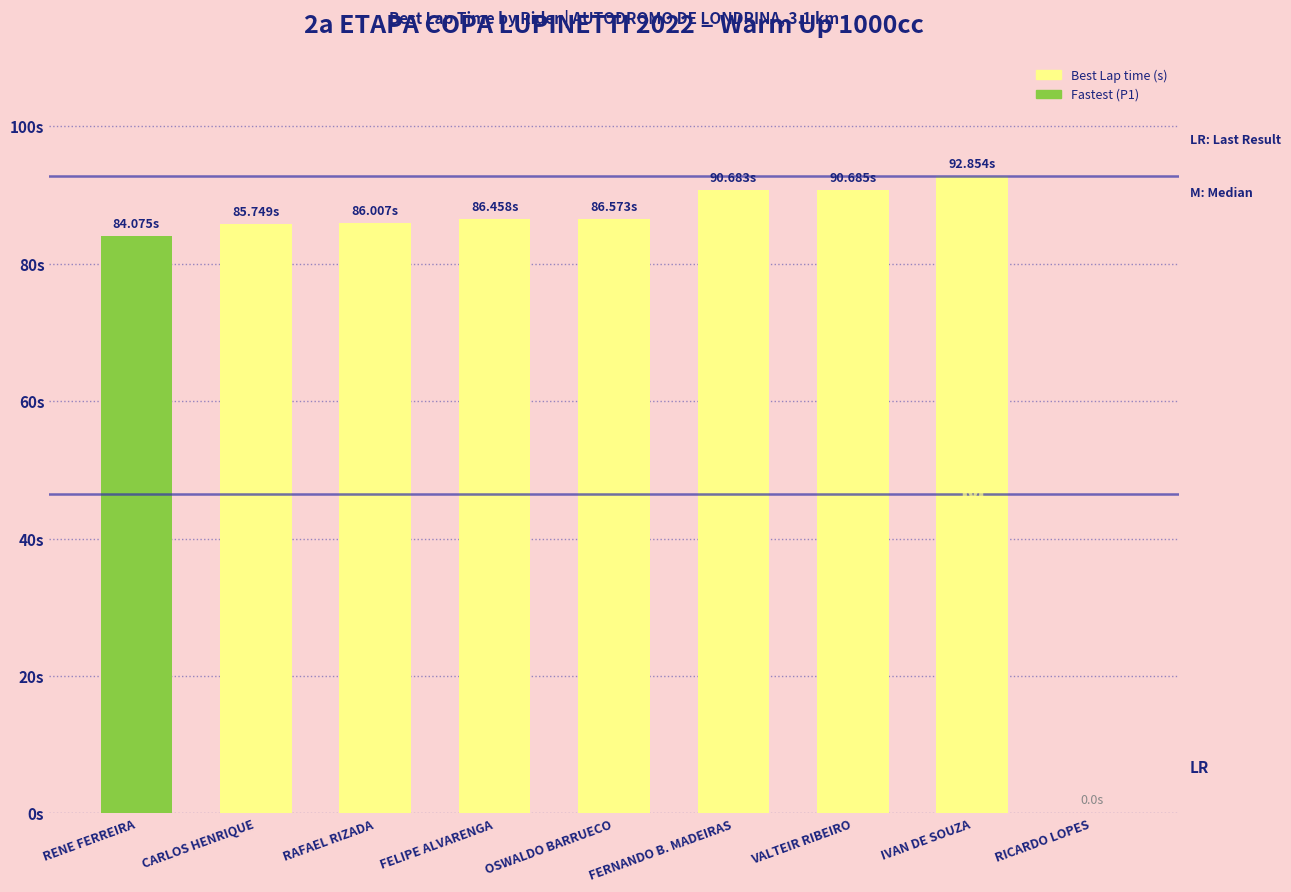

Does the chart contain stacked bars?

No